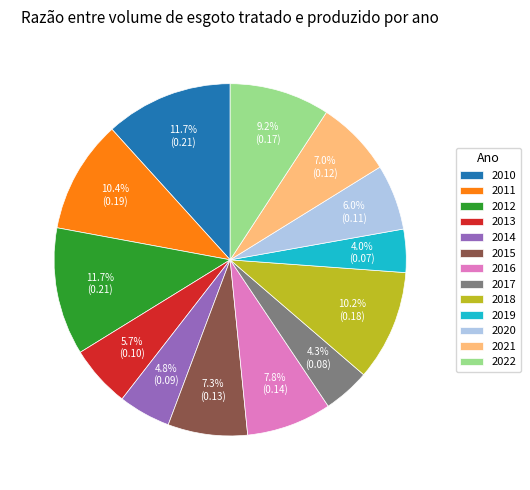

What portion of the pie excludes 2014?

95.2%